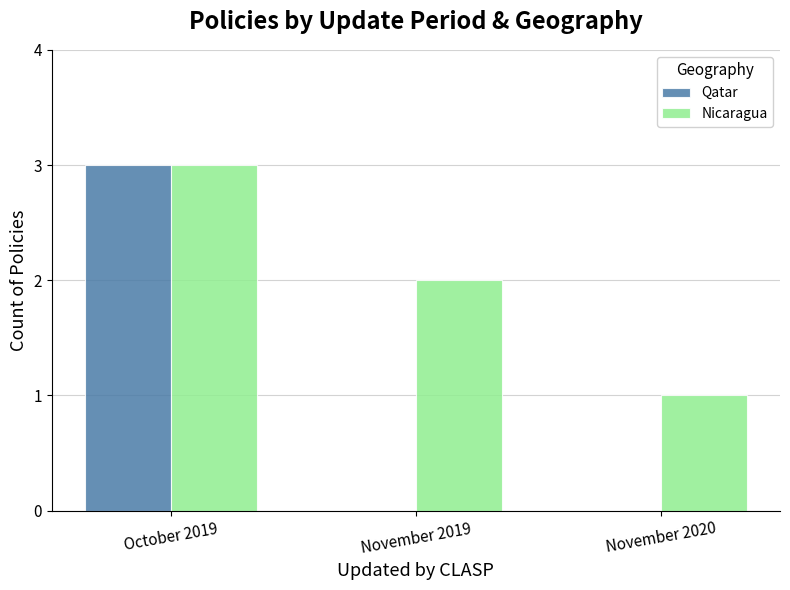

Are the bars horizontal?

No